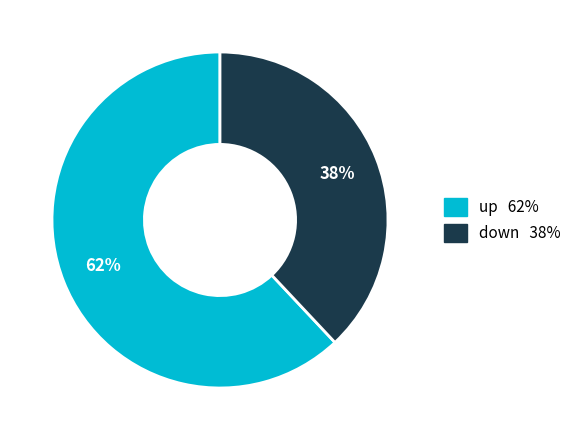

Which category accounts for the majority?

up